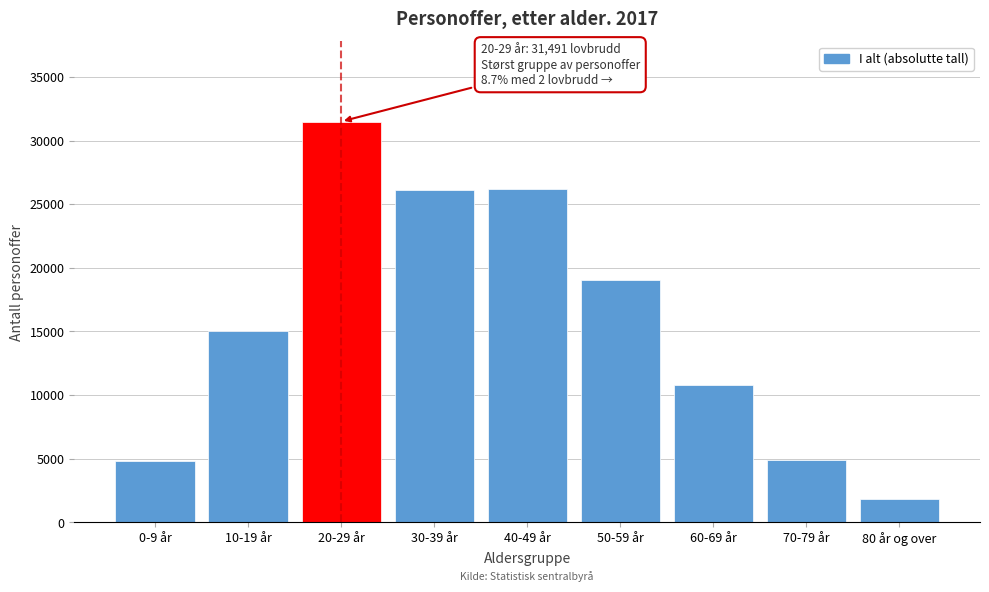

What is the value of the 3rd bar from the left?

31491